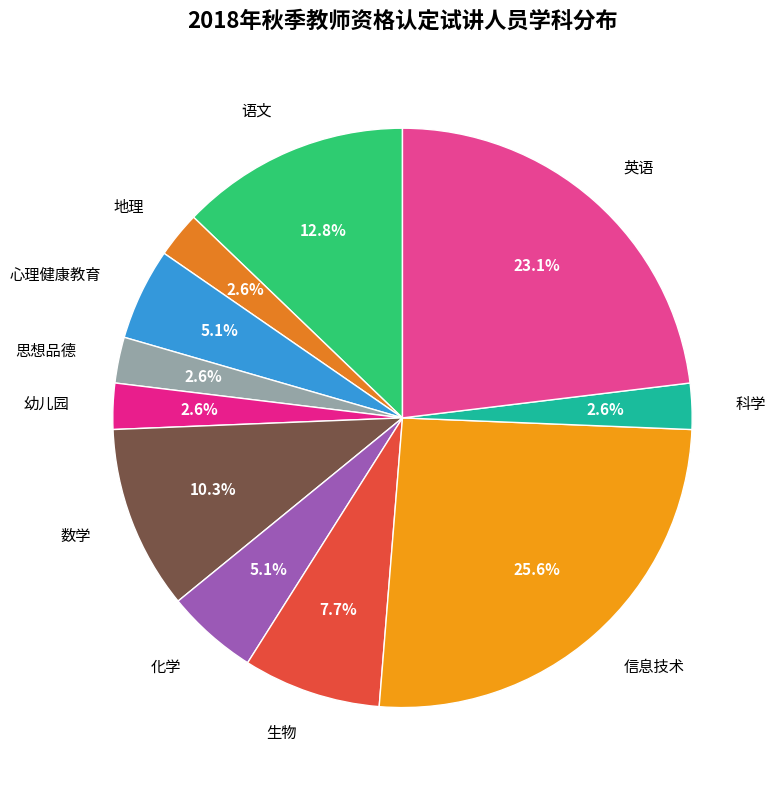

What percentage is the 心理健康教育 slice, to the nearest percent?

5%